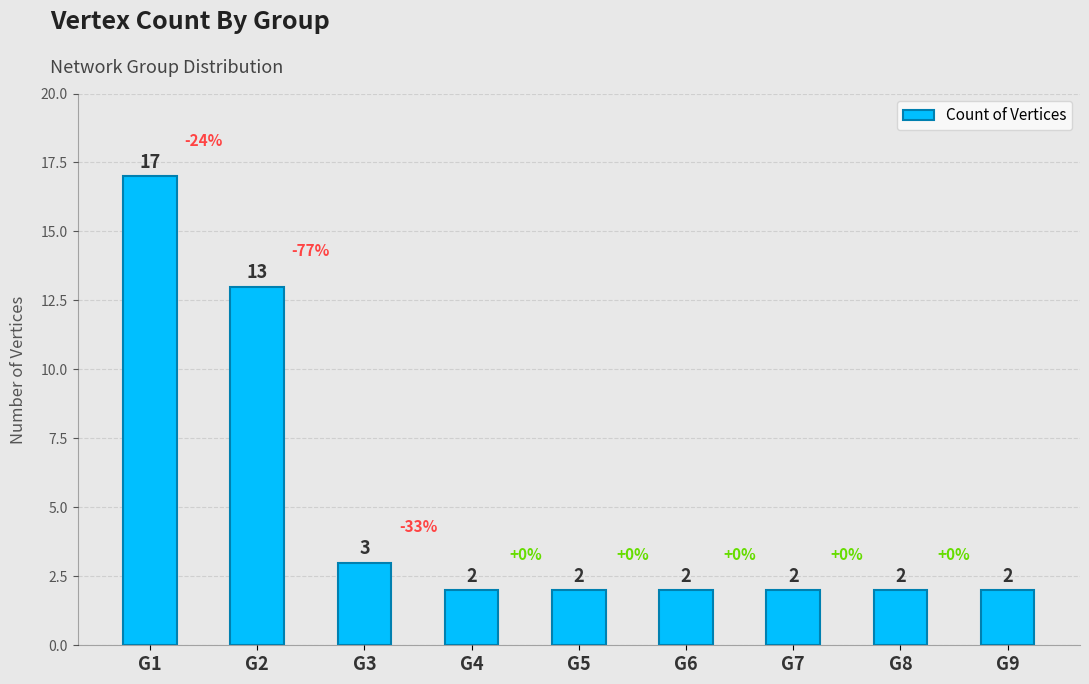

What is the sum of all values?

45